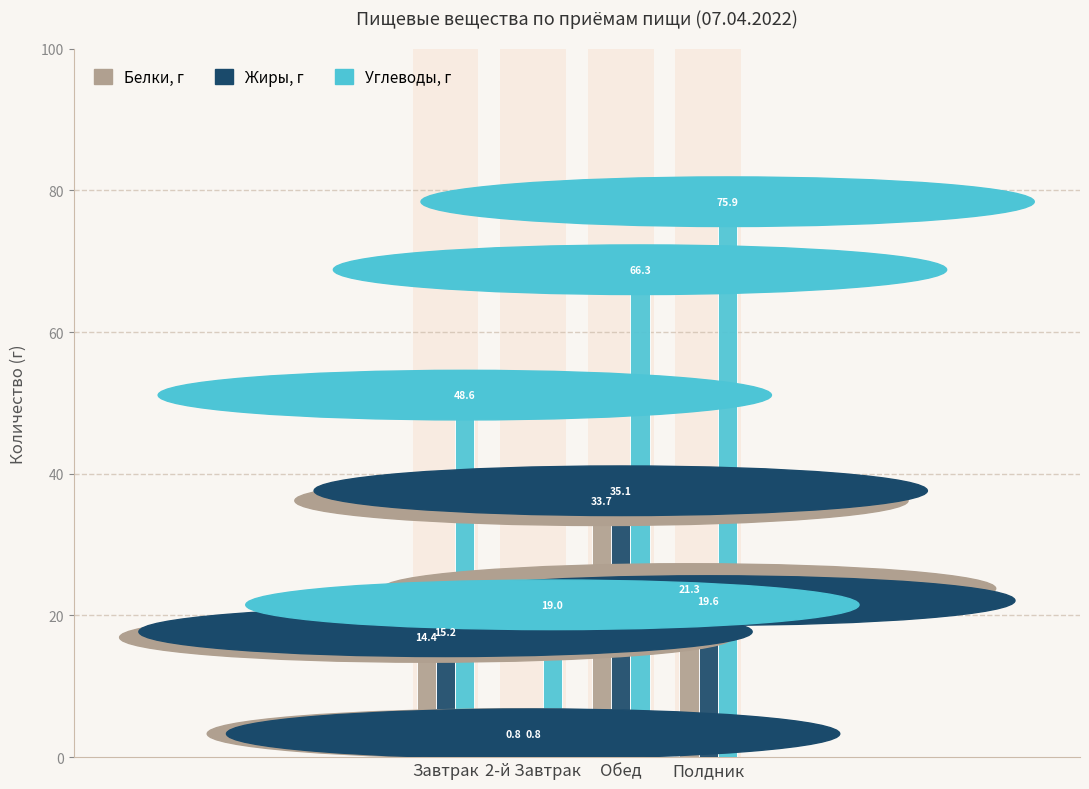

True or false: Жиры, г has a value of 25.7 at Полдник.

False